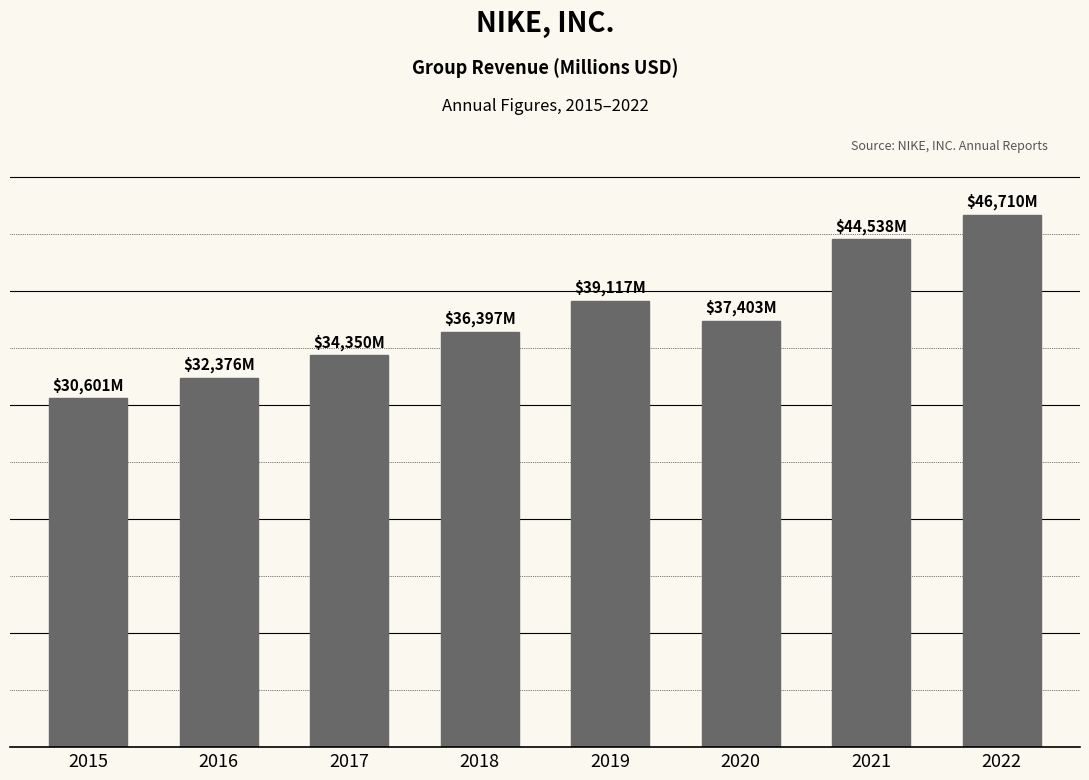

Which label corresponds to the largest value in the chart?

2022